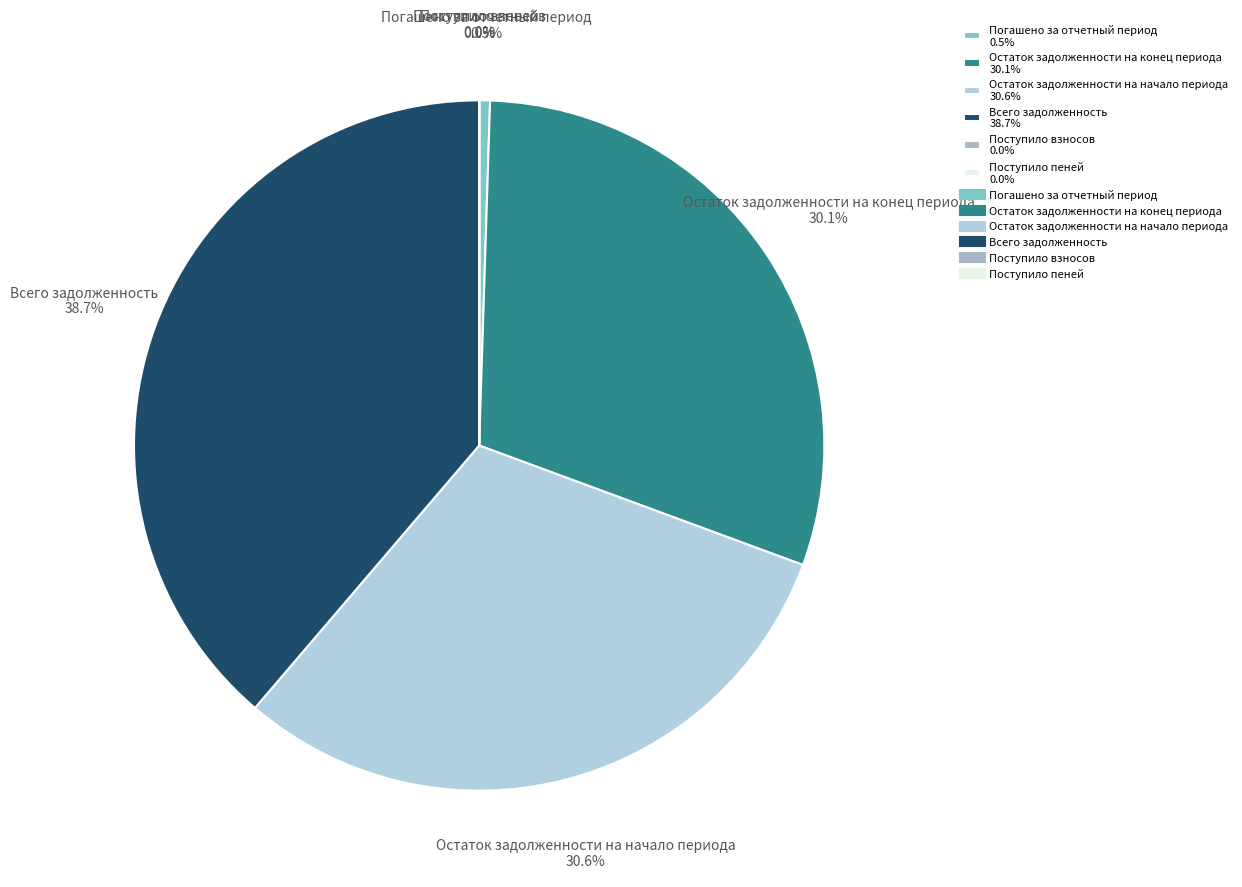

What percentage is NOT represented by Всего задолженность 38.7%?

61.3%